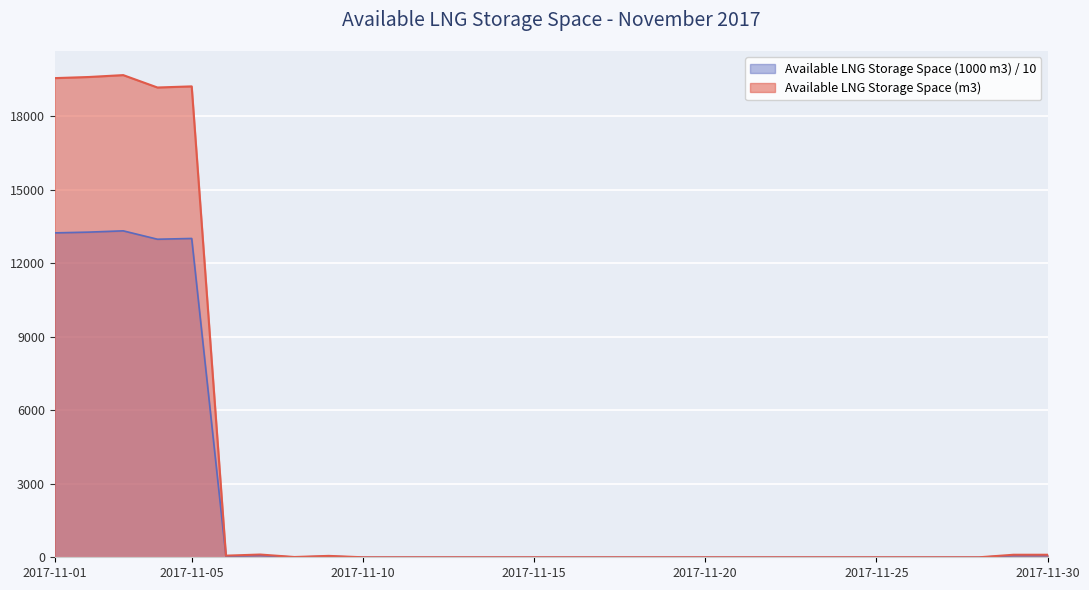

Reading left to right, what are all the values shown in this chart?

Available LNG Storage Space (m3): 19559.0	19605.0	19682.0	19176.0	19222.0	66.0	112.0	11.0	57.0	0.0	0.0	0.0	0.0	0.0	0.0	0.0	0.0	0.0	0.0	0.0	0.0	0.0	0.0	0.0	0.0	0.0	0.0	0.0	103.0	103.0
Available LNG Storage Space (1000 m3): 13241.9	13273.1	13325.2	12982.7	13013.9	45.1	76.3	7.5	38.7	0.0	0.0	0.0	0.0	0.0	0.0	0.0	0.0	0.0	0.0	0.0	0.0	0.0	0.0	0.0	0.0	0.0	0.0	0.0	69.9	69.9